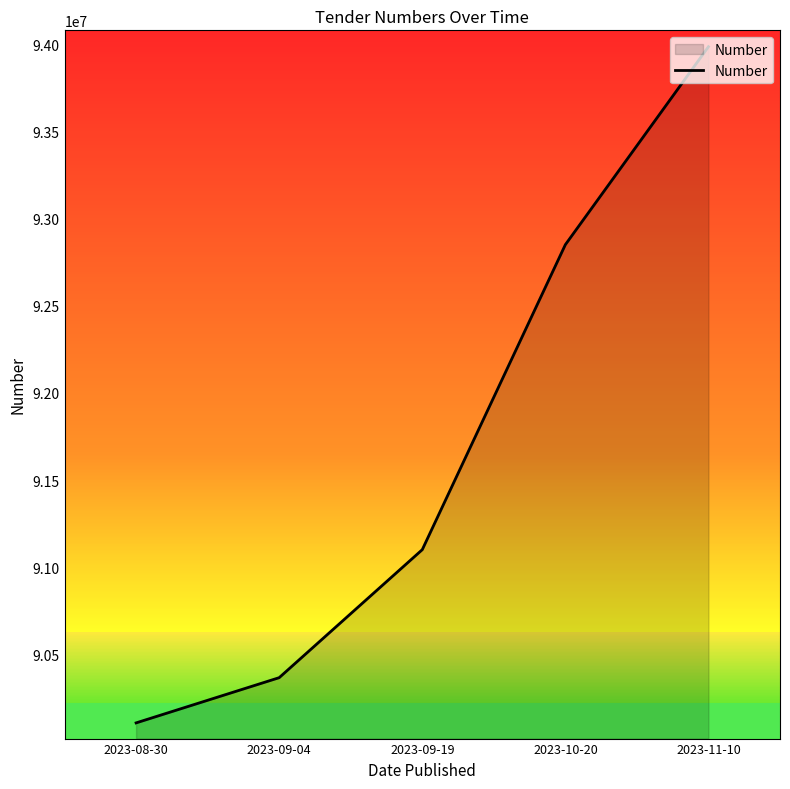

Where is the data nearest to the value 92046965?

2023-10-20